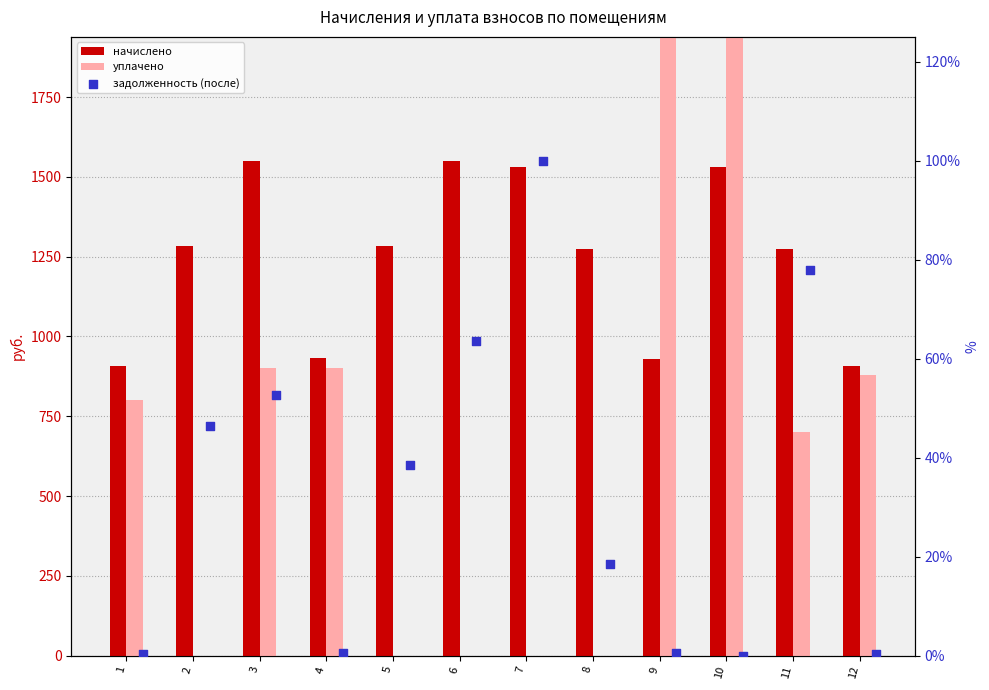

Which series has the largest total across all categories?

начислено